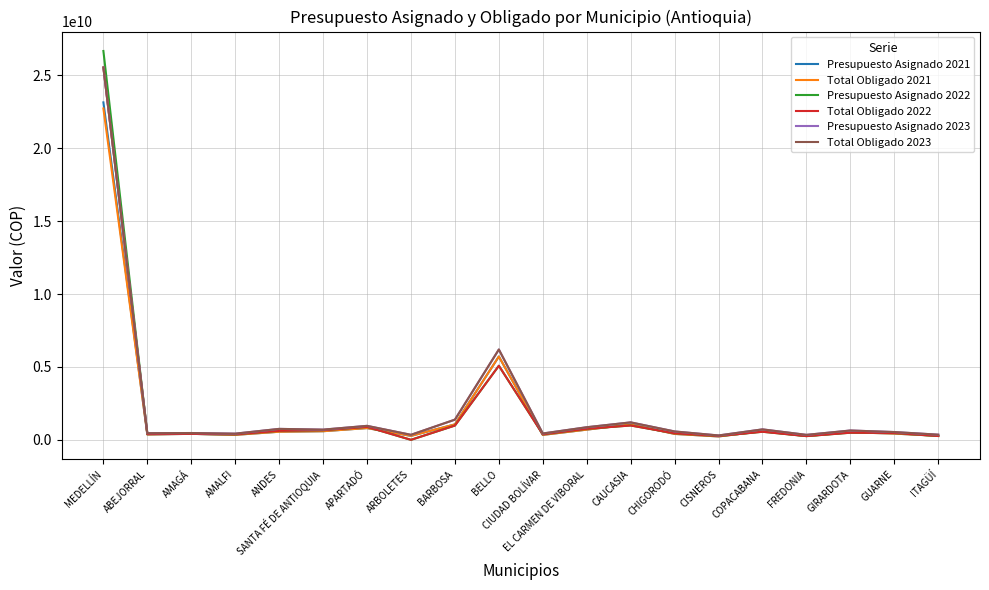

At which category is the sum across all series the highest?

MEDELLÍN